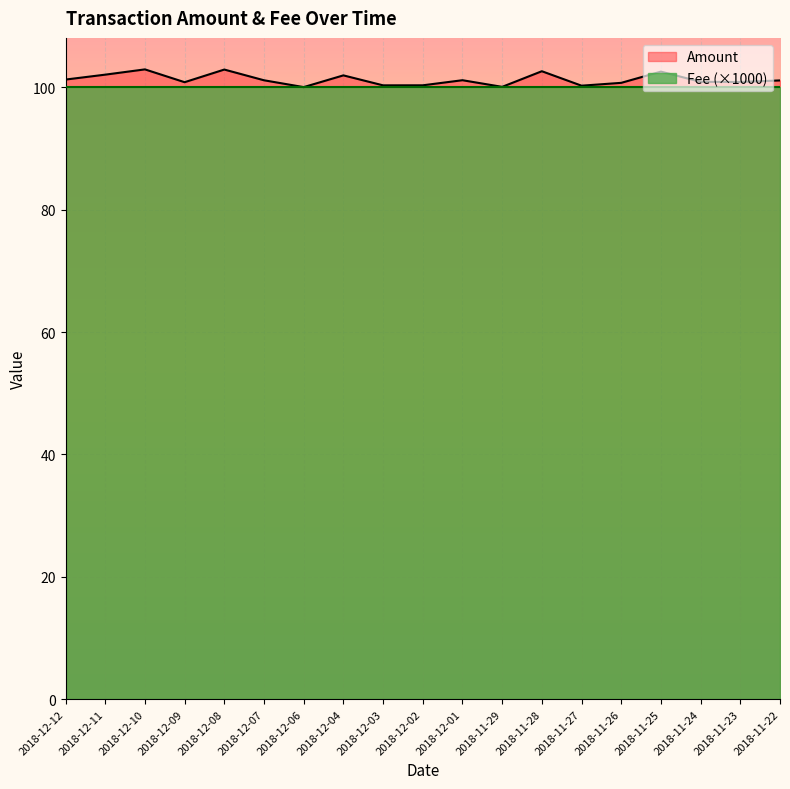

List the labels in order of value, smallest first.

2018-12-06, 2018-11-29, 2018-11-27, 2018-12-03, 2018-12-02, 2018-11-26, 2018-12-09, 2018-11-23, 2018-11-24, 2018-11-22, 2018-12-07, 2018-12-01, 2018-12-12, 2018-12-04, 2018-12-11, 2018-11-25, 2018-11-28, 2018-12-08, 2018-12-10